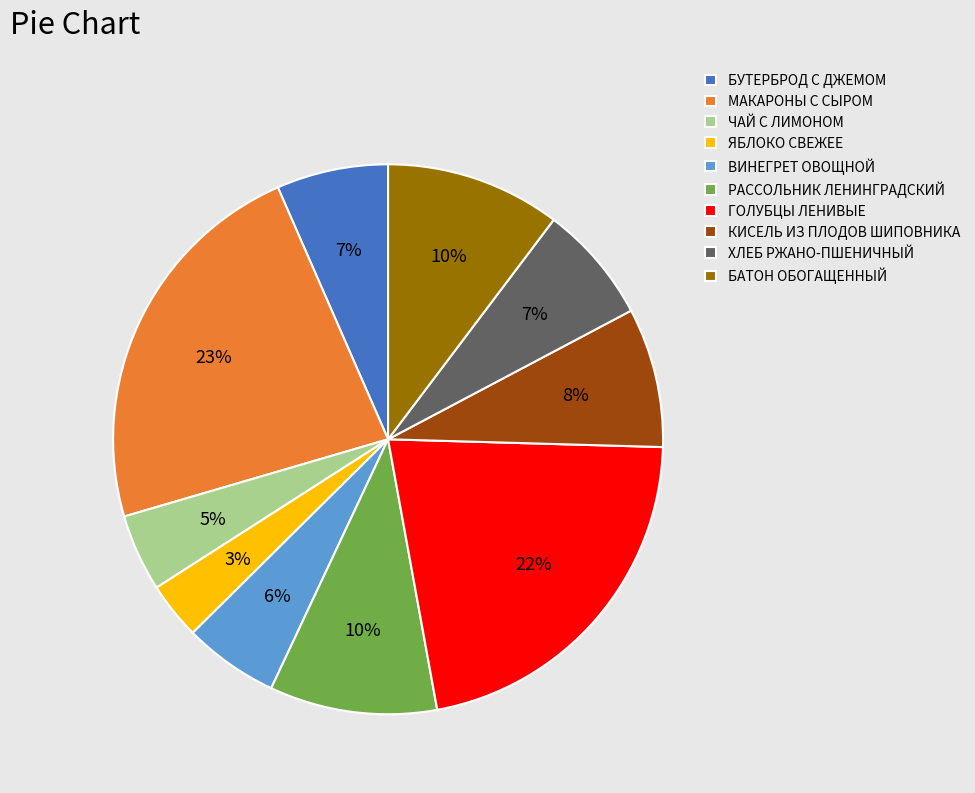

To the nearest percent, what portion does РАССОЛЬНИК ЛЕНИНГРАДСКИЙ represent?

10%